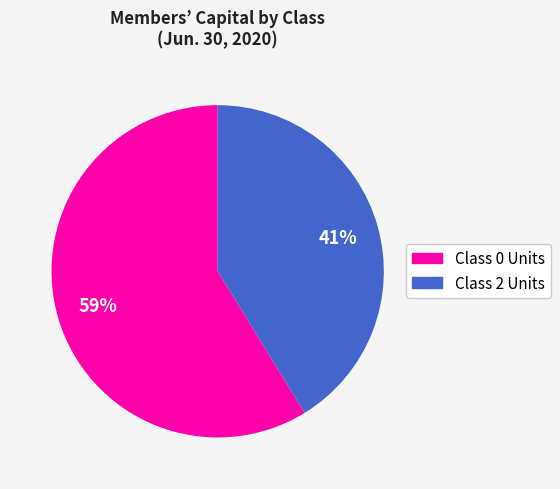

Is there a majority slice in this chart?

Yes